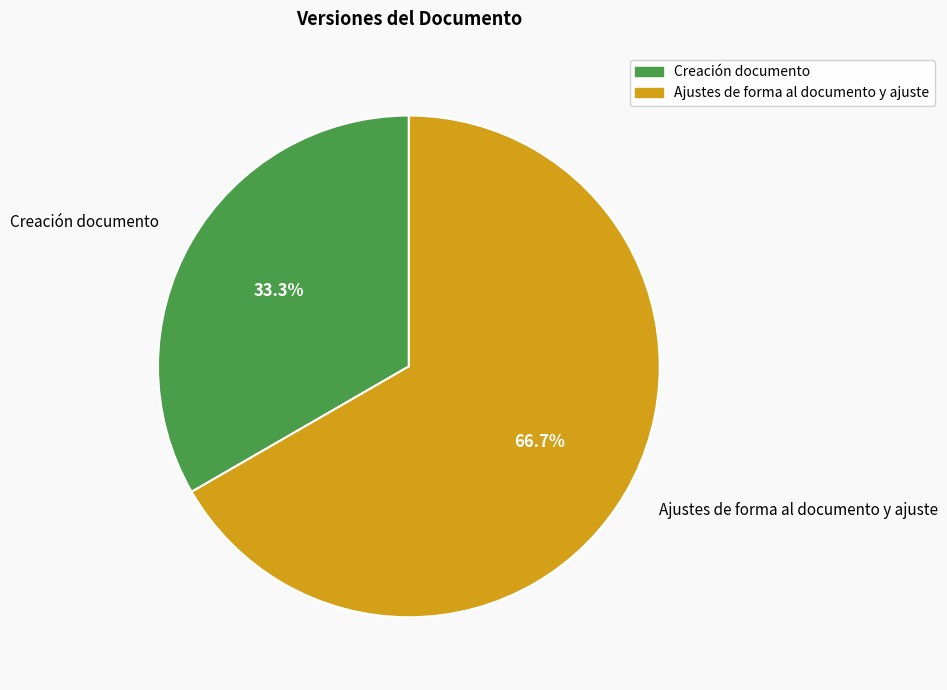

What percentage is the Creación documento slice, to the nearest percent?

33%